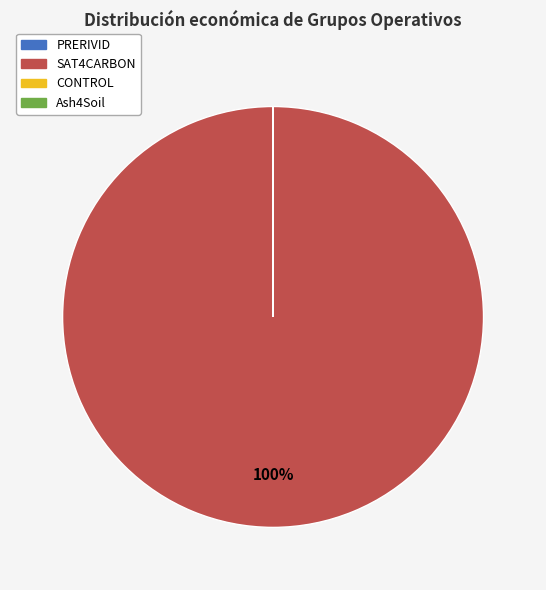

To the nearest percent, what is the difference between the largest and smallest slice percentages?

100%